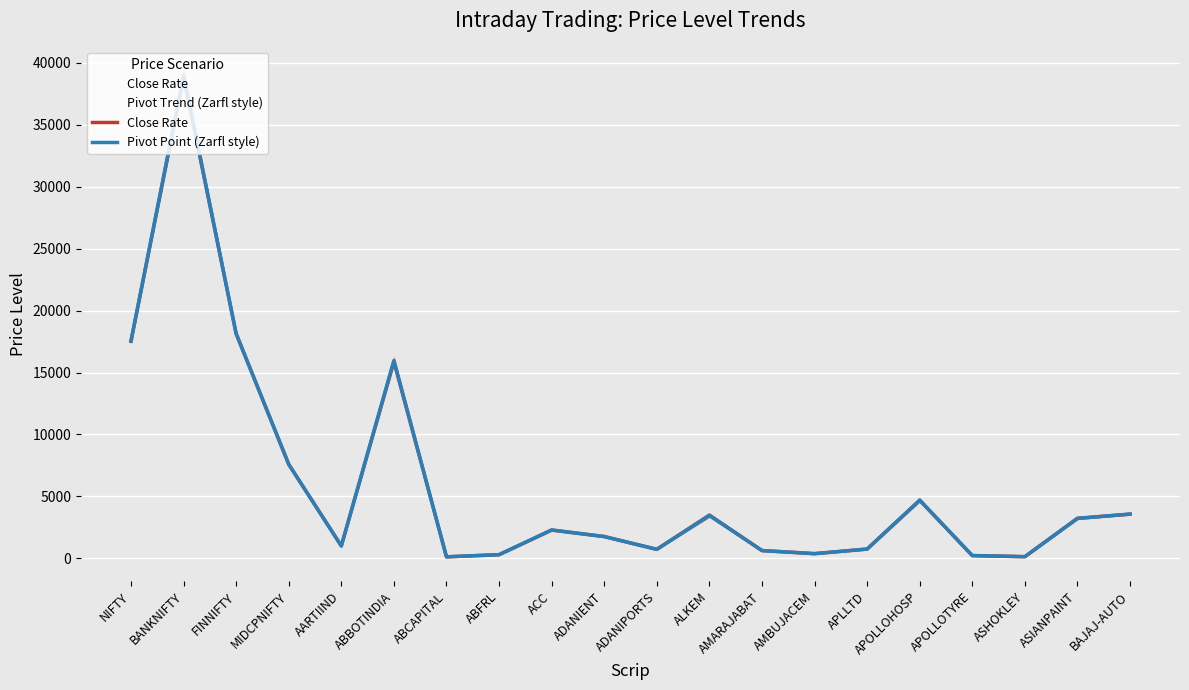

True or false: Pivot Point (Zarfl style) has a value of 1175.3 at ACC.

False